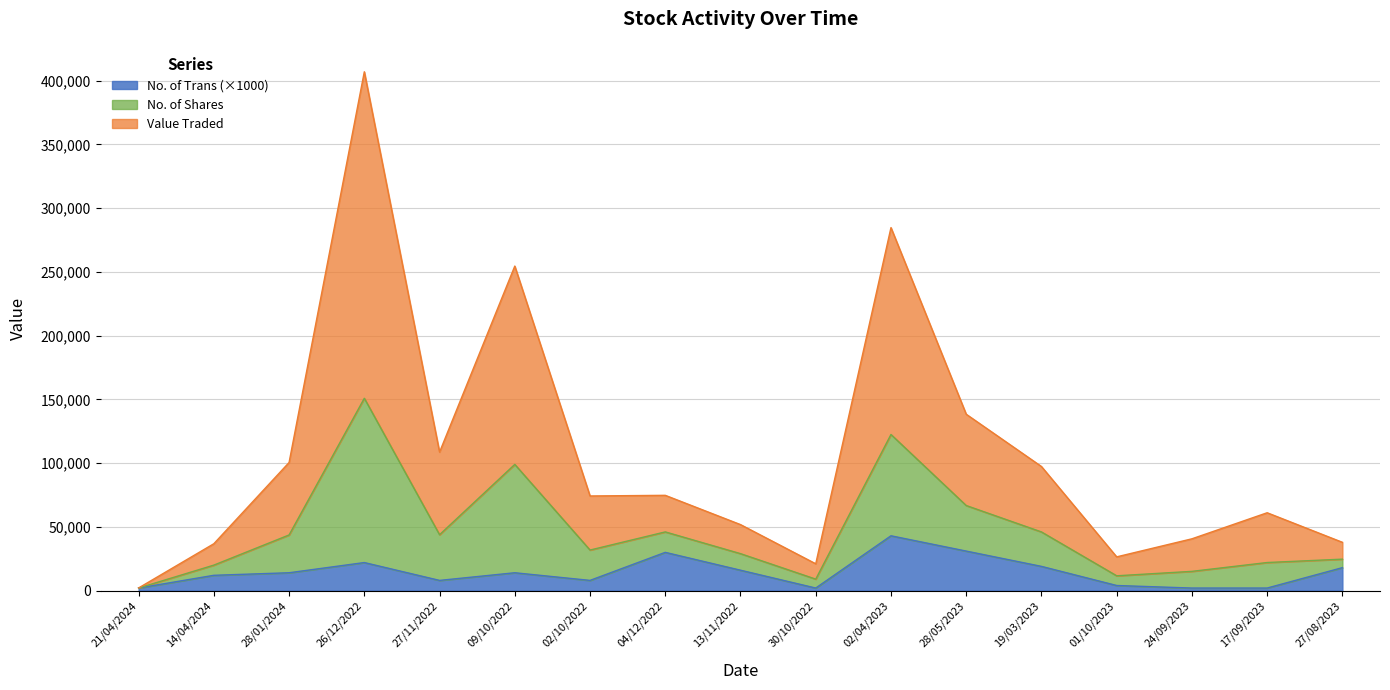

Which series has the largest range (max minus min)?

Value Traded